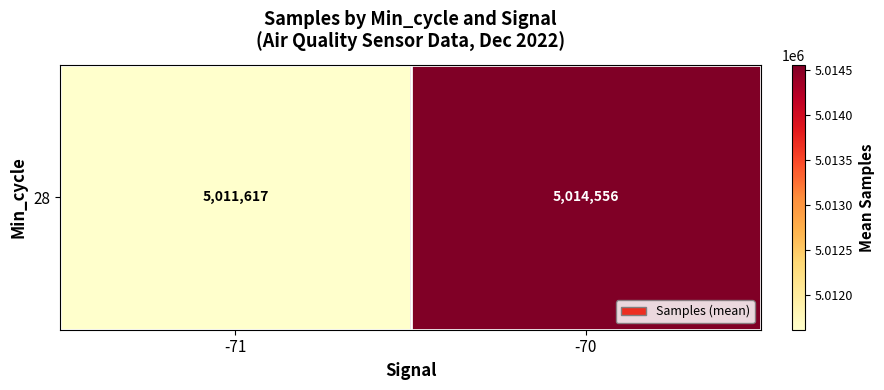

What is the difference between the values at -71 and -70?

2938.4